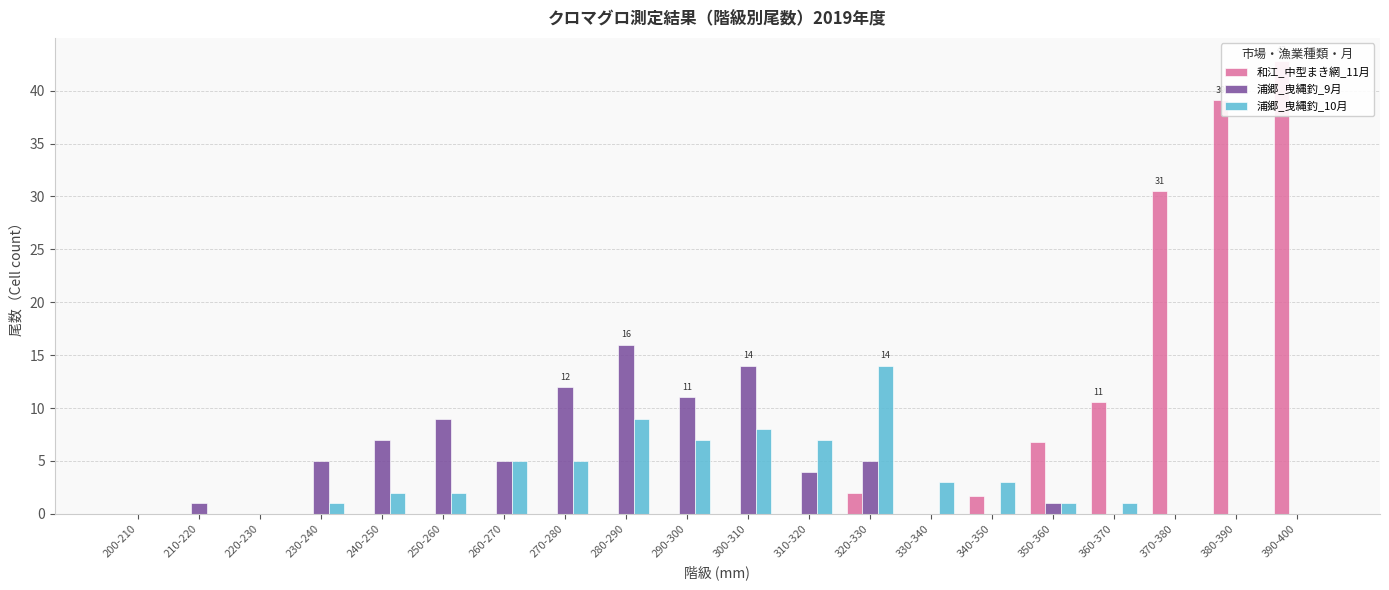

The value of 浦郷_曳縄釣_9月 at 210-220 is 1.0. True or false?

True